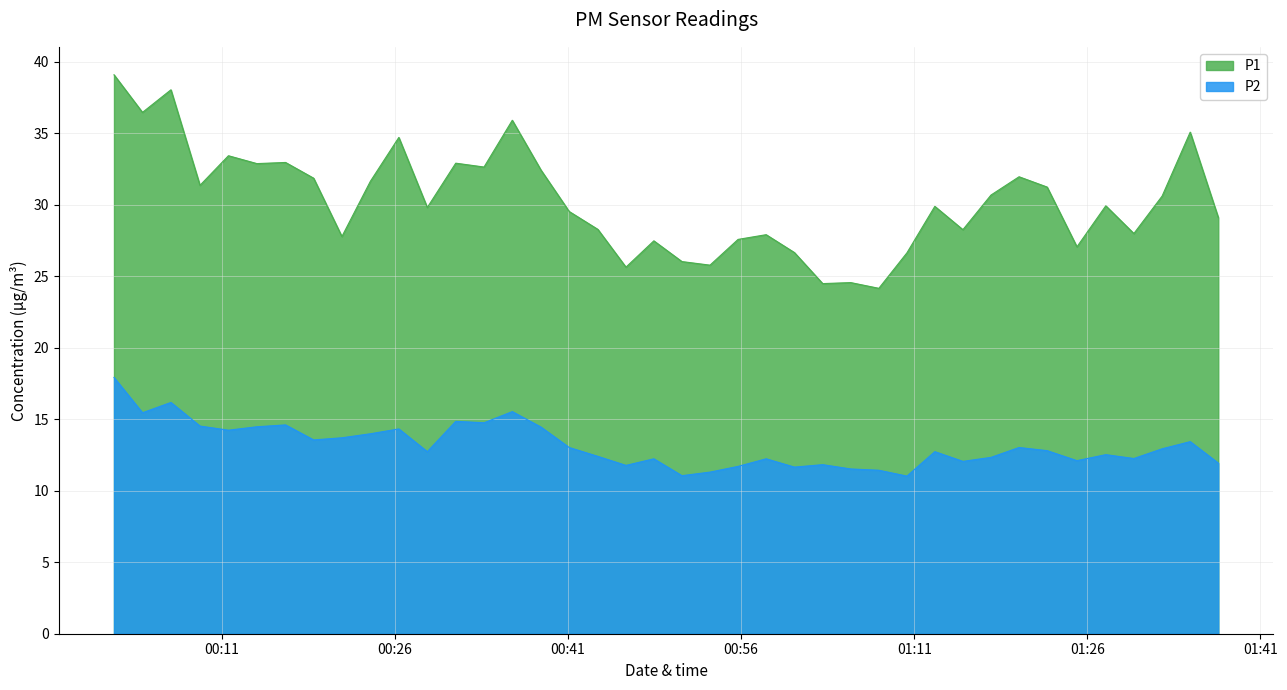

How many distinct data groups are displayed?

2